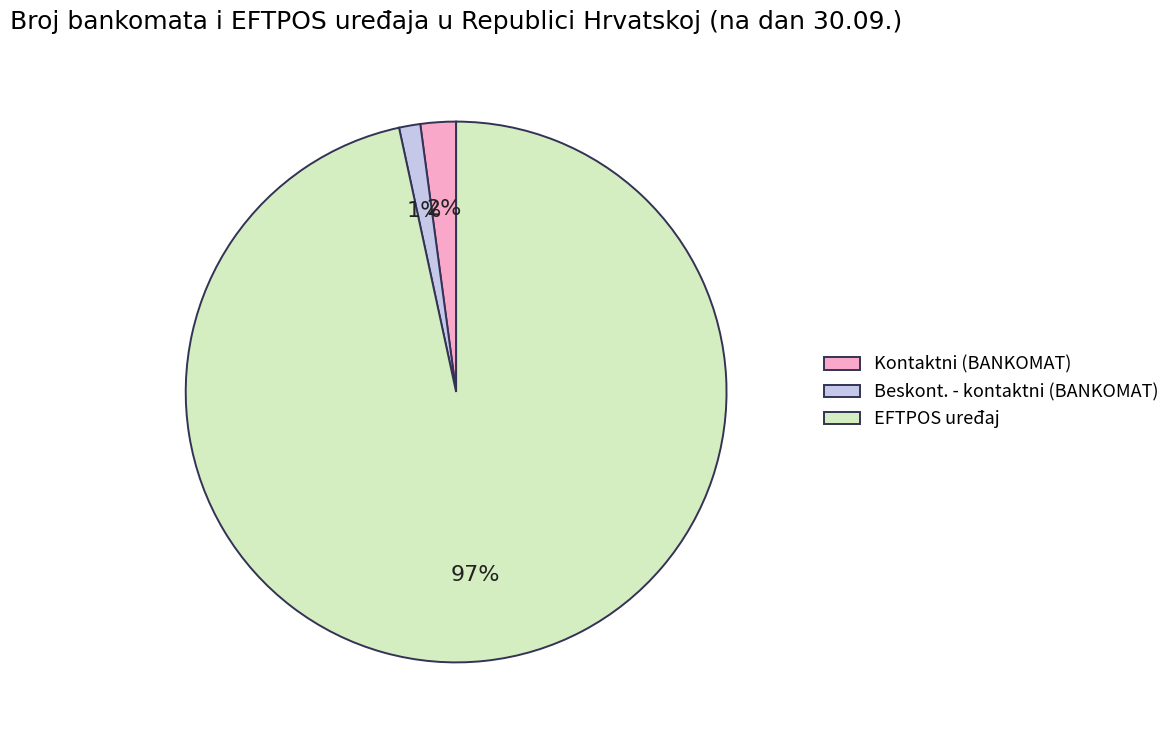

To the nearest percent, what is the average slice percentage?

33%